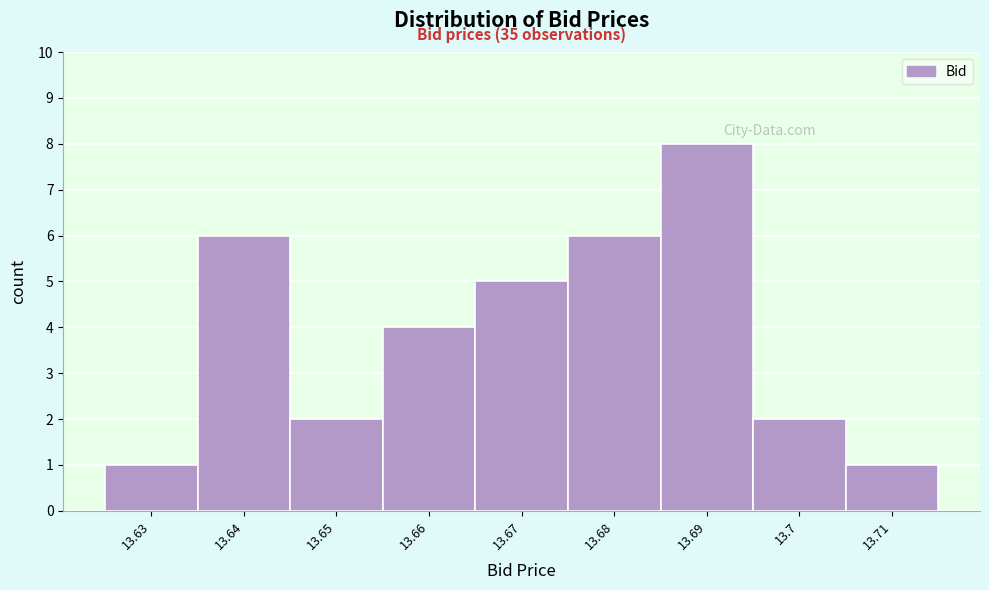

Which range on the x-axis has the tallest bar?

13.685 to 13.695